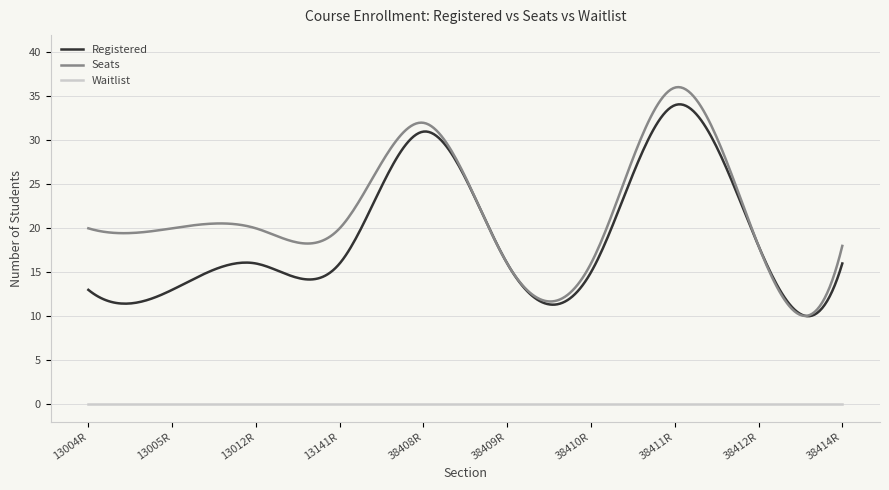

What is the greatest value displayed?

36.1